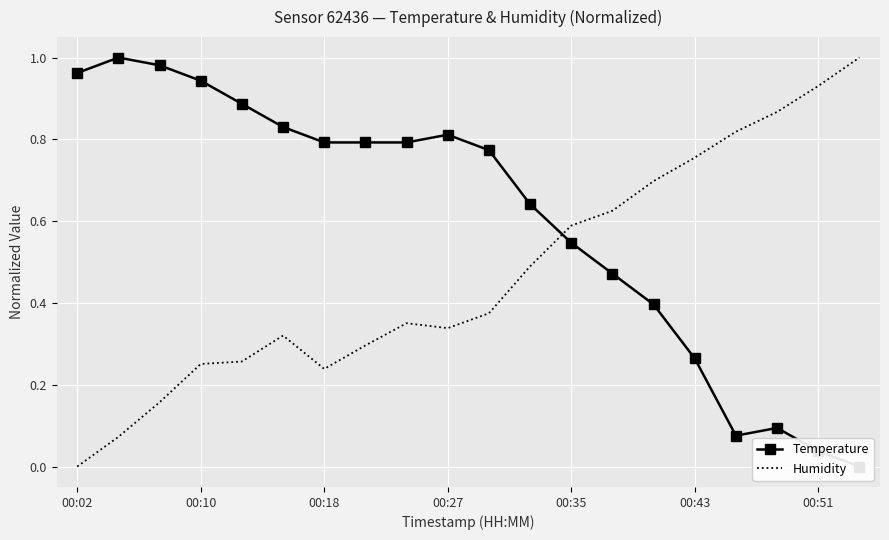

The Humidity series shows 0.2 at 00:51. True or false?

False